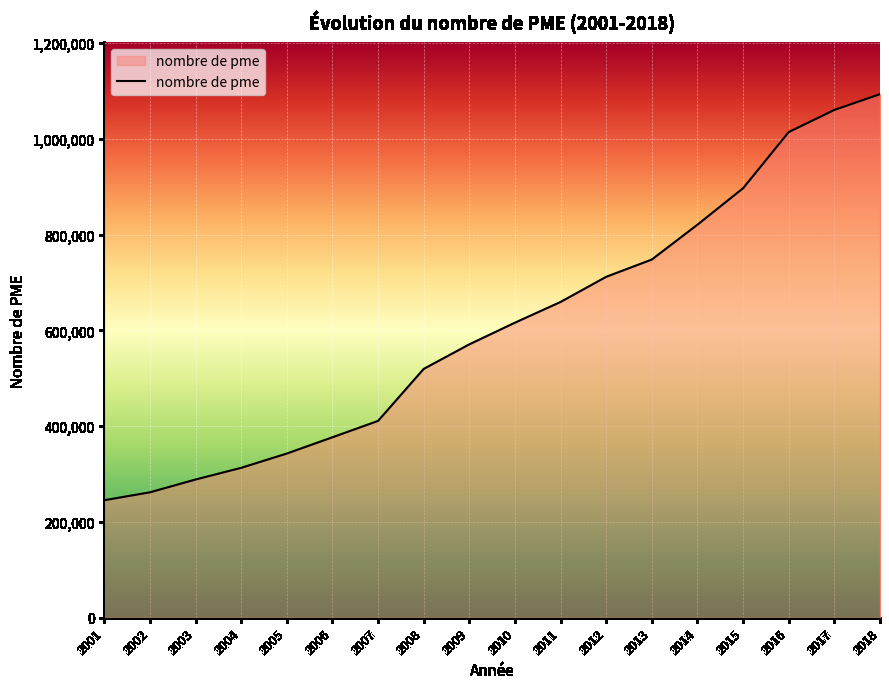

What is the greatest value displayed?

1093170